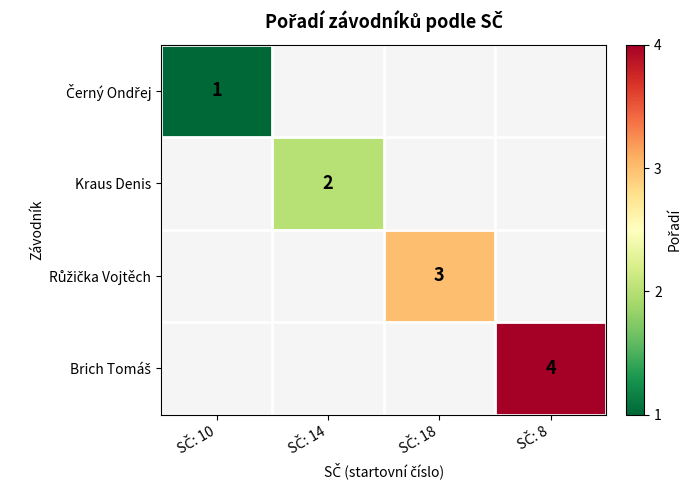

List the labels in order of Růžička Vojtěch value, largest first.

SČ: 10, SČ: 14, SČ: 18, SČ: 8